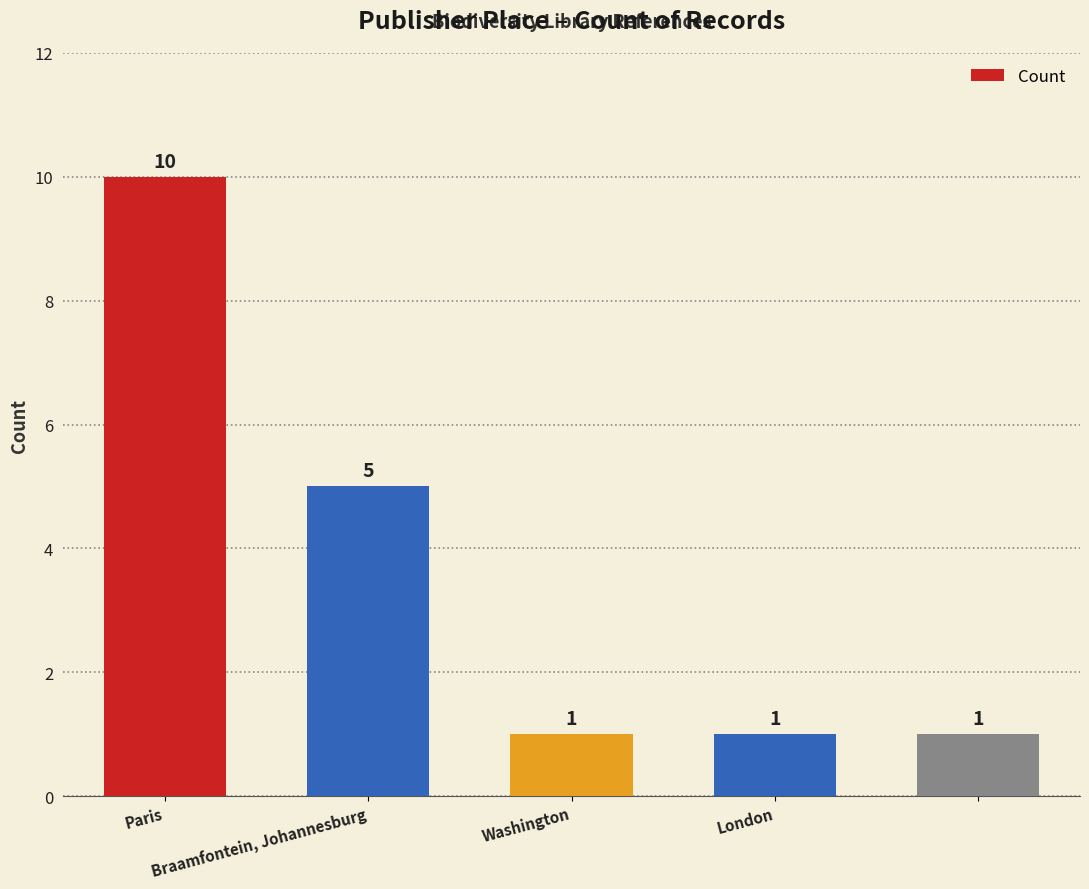

What is the maximum value shown in the chart?

10